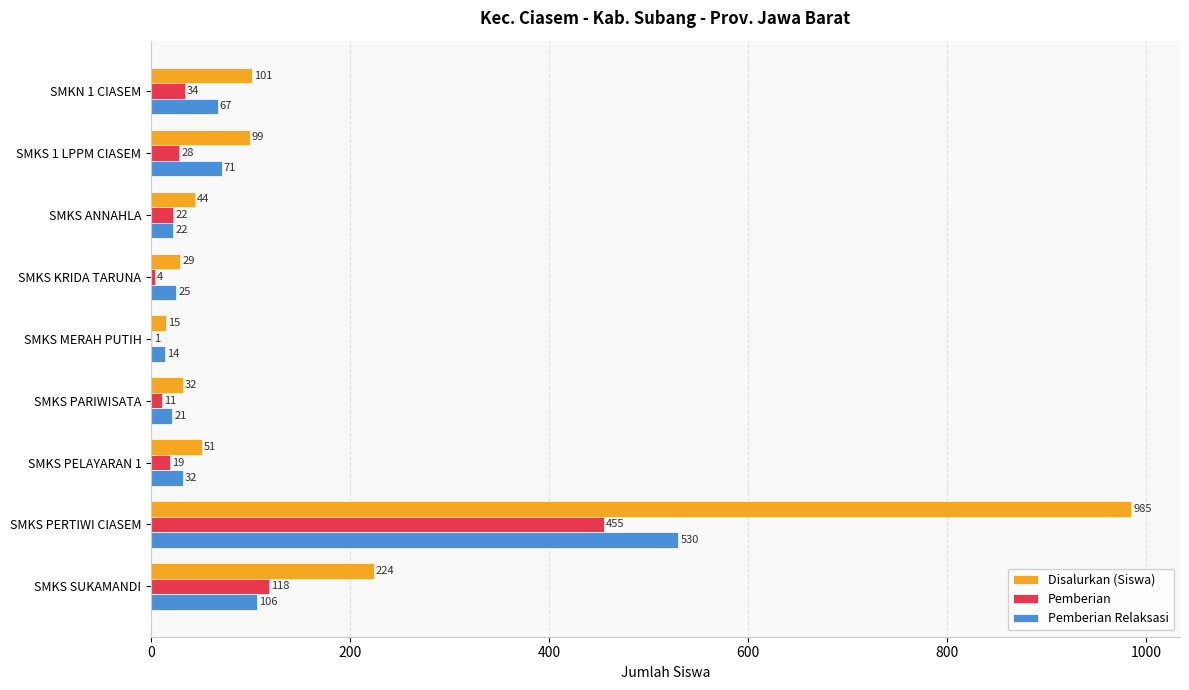

What is the highest value of the Pemberian series?

455